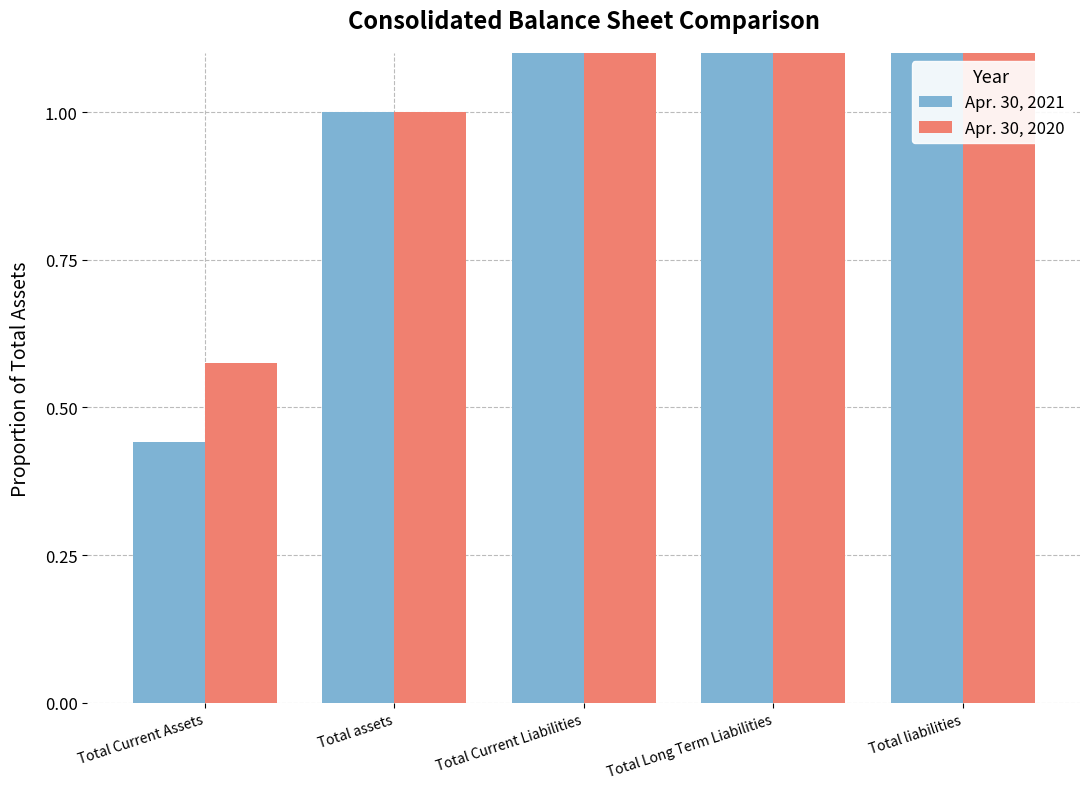

What is the total value across all series at Total Current Liabilities?

622.5